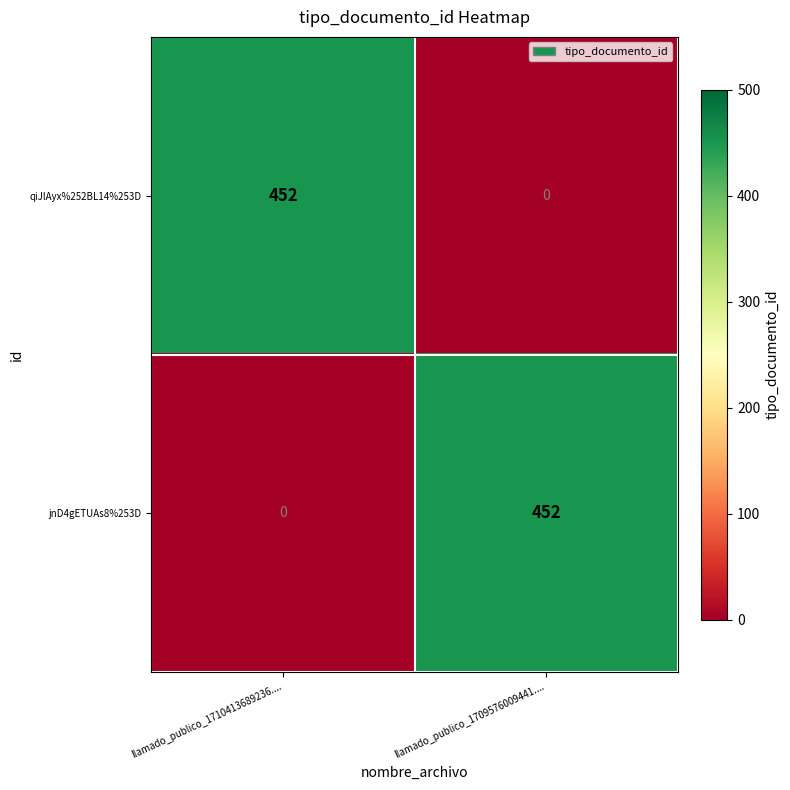

What is the spread (max minus min) of values at llamado_publico_1710413689236....?

452